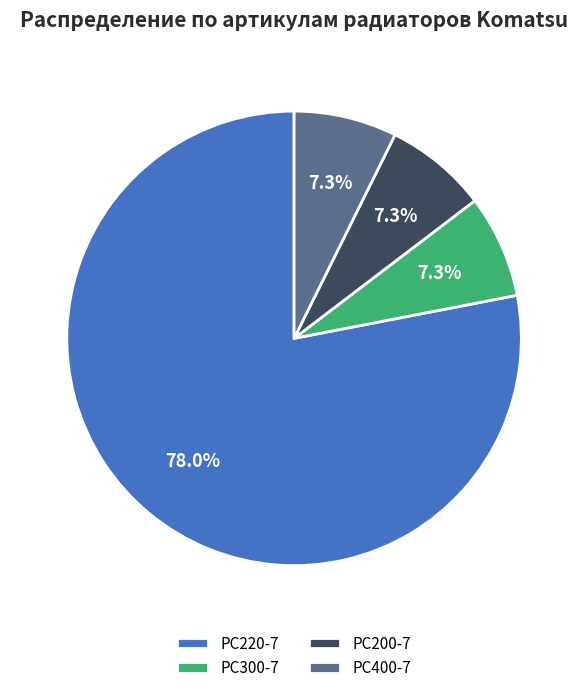

How many slices are in this pie chart?

4